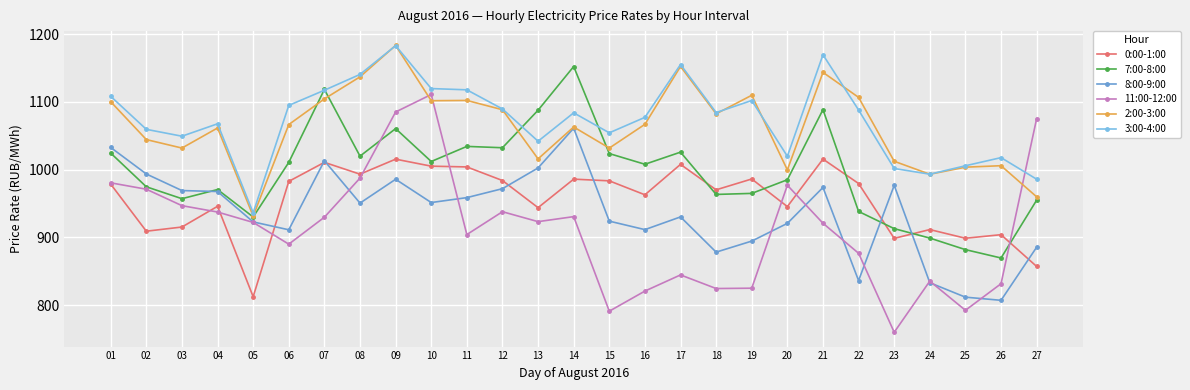

What is the spread (max minus min) of values at 03?

134.1